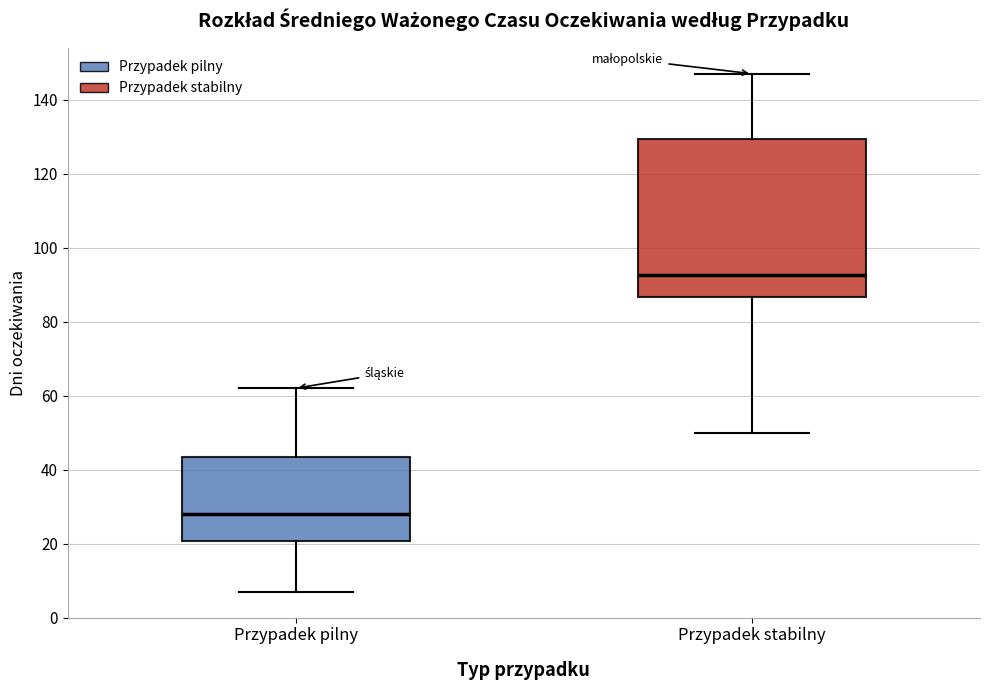

Which box has the highest median line?

Przypadek stabilny